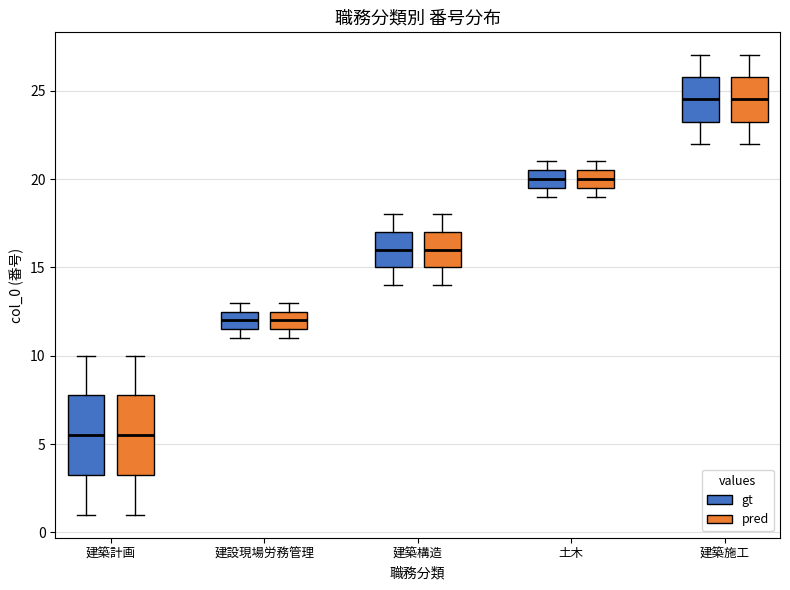

Reading left to right, read every box against the y-axis: the position of its median line, the range the box covers, and the ends of its whiskers. The values are not printed on the chart, so give them approximately, as read against the axis.

建築計画 (gt): median 5.5, box 3.5 to 8.0, whiskers 1.0 to 10.0
建築計画 (pred): median 5.5, box 3.5 to 8.0, whiskers 1.0 to 10.0
建設現場労務管理 (gt): median 12.0, box 11.5 to 12.5, whiskers 11.0 to 13.0
建設現場労務管理 (pred): median 12.0, box 11.5 to 12.5, whiskers 11.0 to 13.0
建築構造 (gt): median 16.0, box 15.0 to 17.0, whiskers 14.0 to 18.0
建築構造 (pred): median 16.0, box 15.0 to 17.0, whiskers 14.0 to 18.0
土木 (gt): median 20.0, box 19.5 to 20.5, whiskers 19.0 to 21.0
土木 (pred): median 20.0, box 19.5 to 20.5, whiskers 19.0 to 21.0
建築施工 (gt): median 24.5, box 23.5 to 26.0, whiskers 22.0 to 27.0
建築施工 (pred): median 24.5, box 23.5 to 26.0, whiskers 22.0 to 27.0